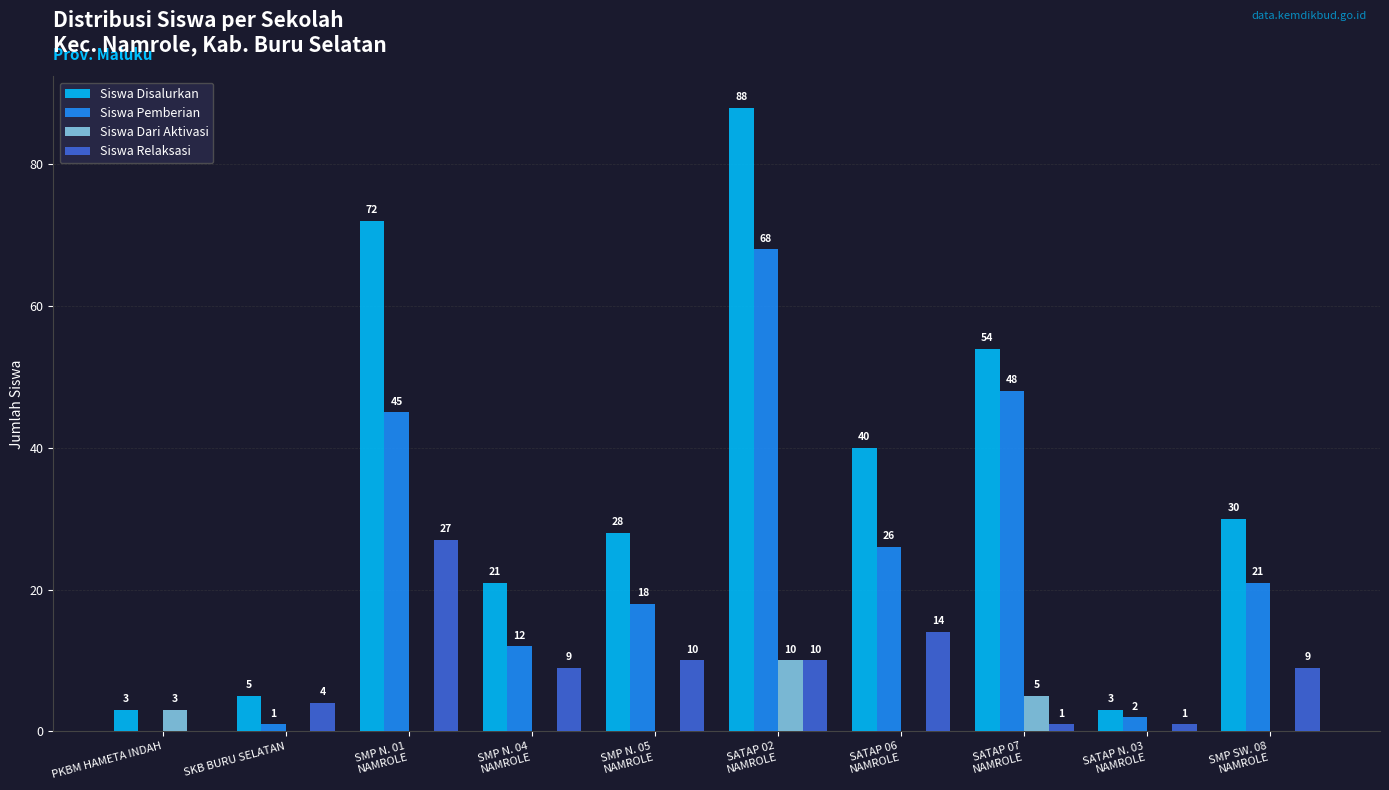

Reading right to left, list all the values displayed in this chart.

Siswa Disalurkan: SMP SW. 08
NAMROLE=30	SATAP N. 03
NAMROLE=3	SATAP 07
NAMROLE=54	SATAP 06
NAMROLE=40	SATAP 02
NAMROLE=88	SMP N. 05
NAMROLE=28	SMP N. 04
NAMROLE=21	SMP N. 01
NAMROLE=72	SKB BURU SELATAN=5	PKBM HAMETA INDAH=3
Siswa Pemberian: SMP SW. 08
NAMROLE=21	SATAP N. 03
NAMROLE=2	SATAP 07
NAMROLE=48	SATAP 06
NAMROLE=26	SATAP 02
NAMROLE=68	SMP N. 05
NAMROLE=18	SMP N. 04
NAMROLE=12	SMP N. 01
NAMROLE=45	SKB BURU SELATAN=1	PKBM HAMETA INDAH=0
Siswa Dari Aktivasi: SMP SW. 08
NAMROLE=0	SATAP N. 03
NAMROLE=0	SATAP 07
NAMROLE=5	SATAP 06
NAMROLE=0	SATAP 02
NAMROLE=10	SMP N. 05
NAMROLE=0	SMP N. 04
NAMROLE=0	SMP N. 01
NAMROLE=0	SKB BURU SELATAN=0	PKBM HAMETA INDAH=3
Siswa Relaksasi: SMP SW. 08
NAMROLE=9	SATAP N. 03
NAMROLE=1	SATAP 07
NAMROLE=1	SATAP 06
NAMROLE=14	SATAP 02
NAMROLE=10	SMP N. 05
NAMROLE=10	SMP N. 04
NAMROLE=9	SMP N. 01
NAMROLE=27	SKB BURU SELATAN=4	PKBM HAMETA INDAH=0